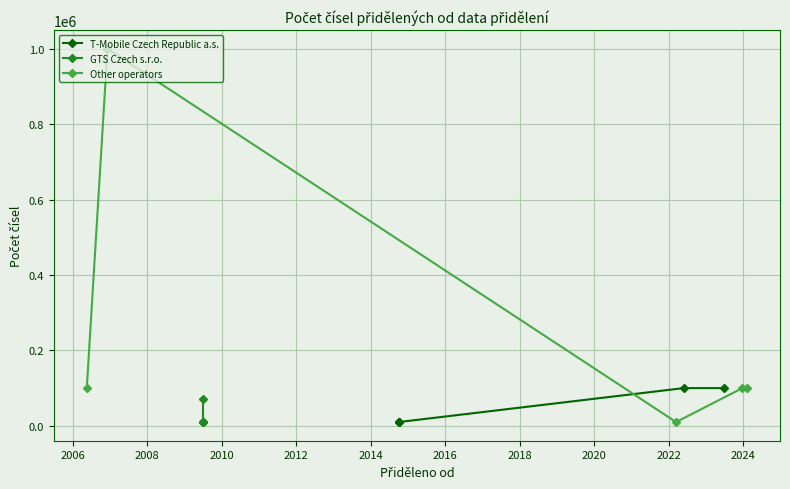

How many interior local valleys does the Other operators series have?

1